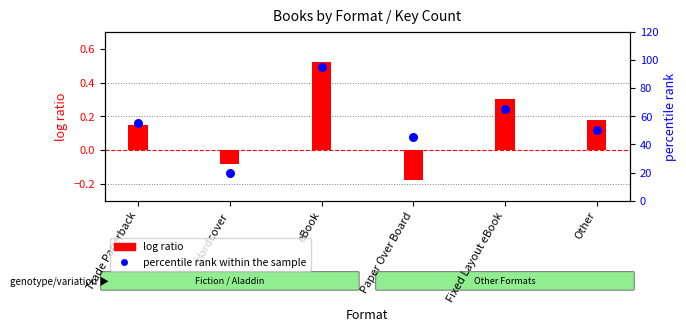

What are all the series names shown in the legend?

log ratio, percentile rank within the sample